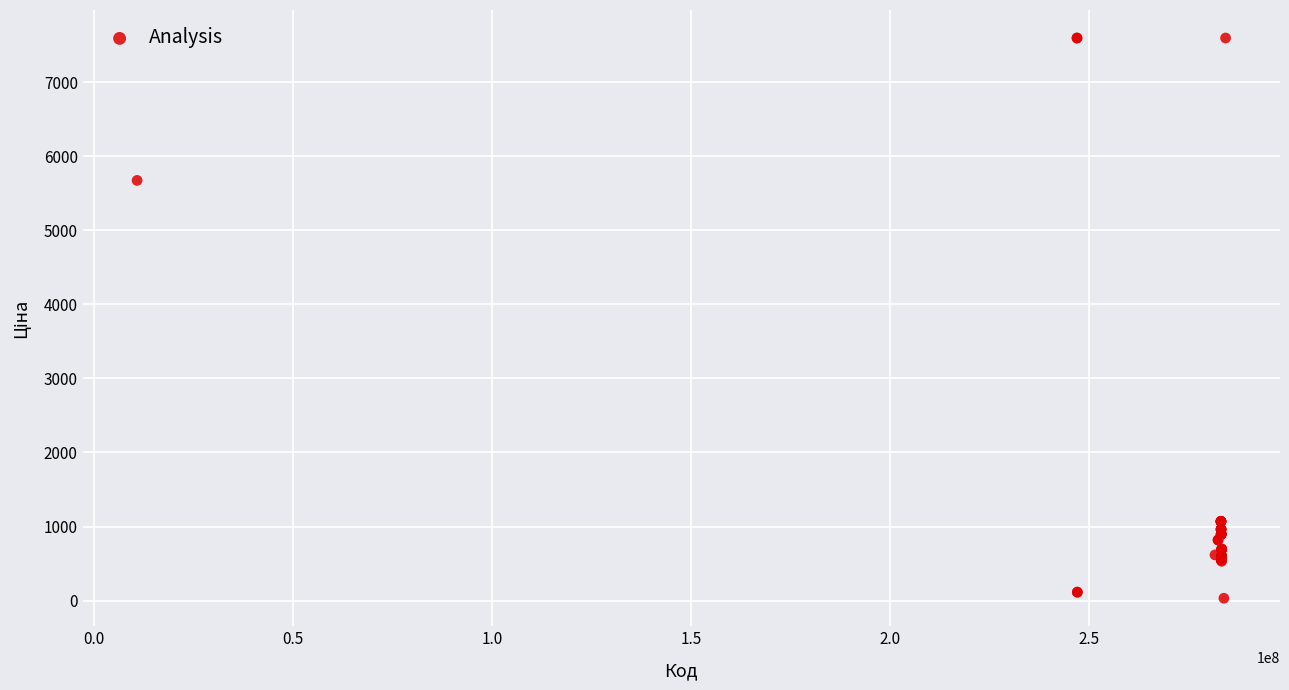

What Y value in the scatter plot is closest to 3814?

5673.8